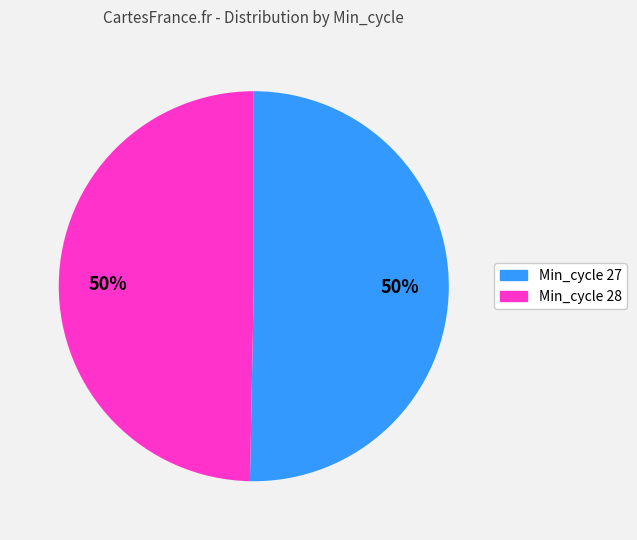

To the nearest percent, what is the combined percentage of Min_cycle 27 and Min_cycle 28?

100%